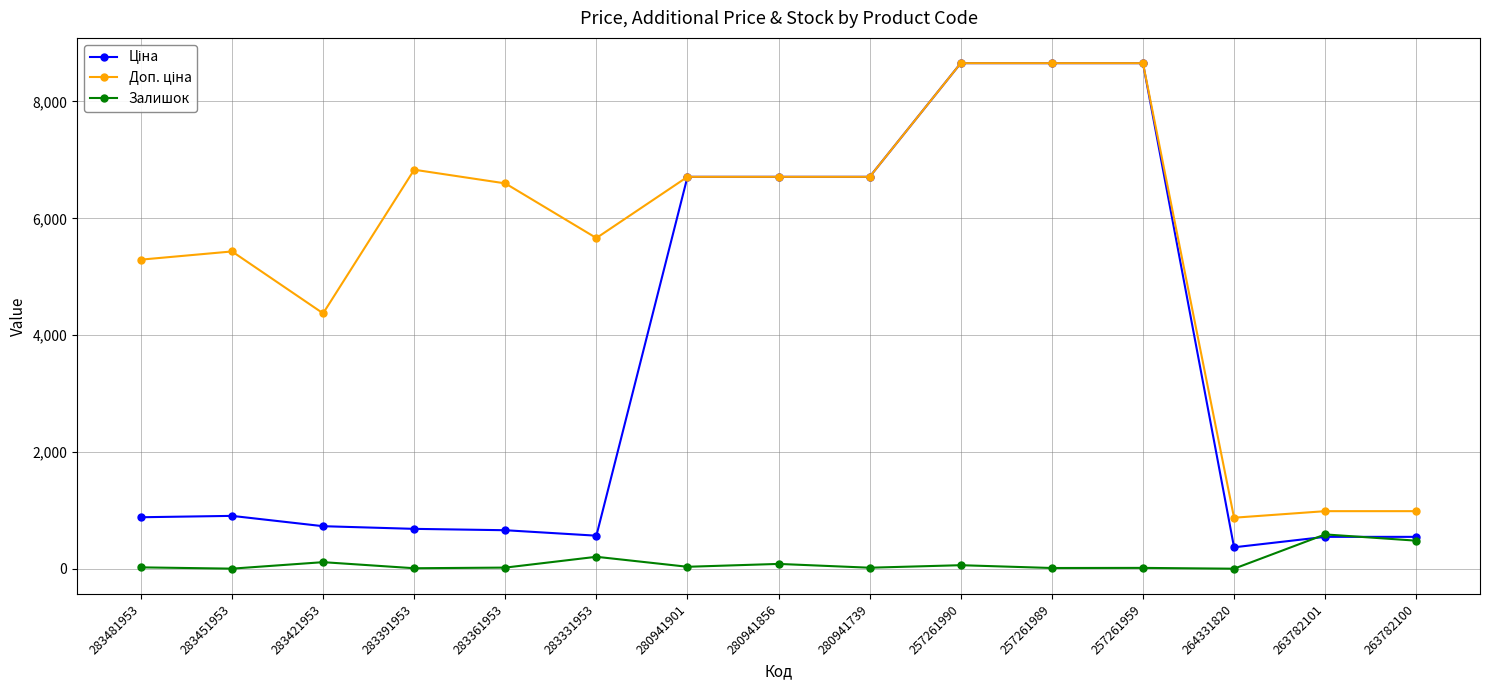

True or false: Залишок has a value of 9.0 at 283391953.

True